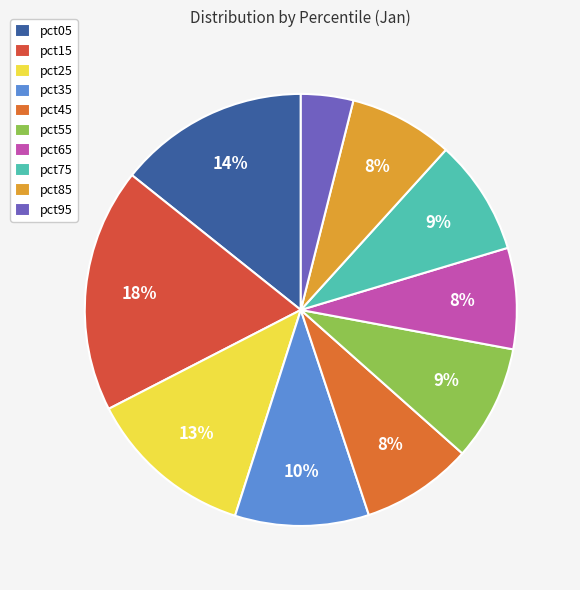

What percentage is NOT represented by pct35?

90.0%